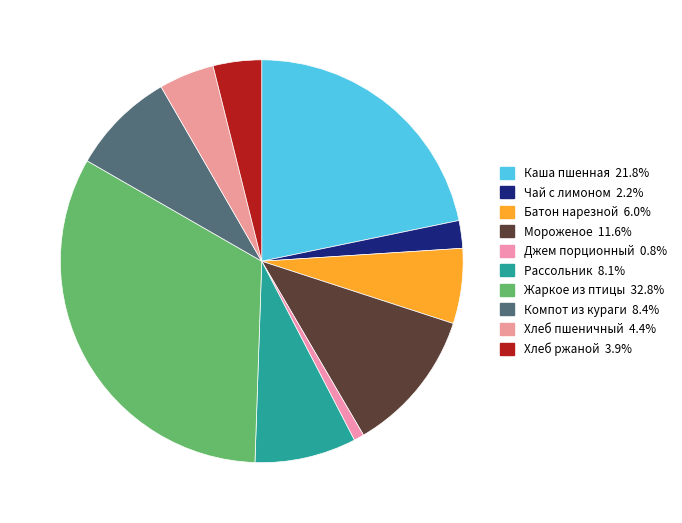

Which slice is the smallest?

Джем порционный